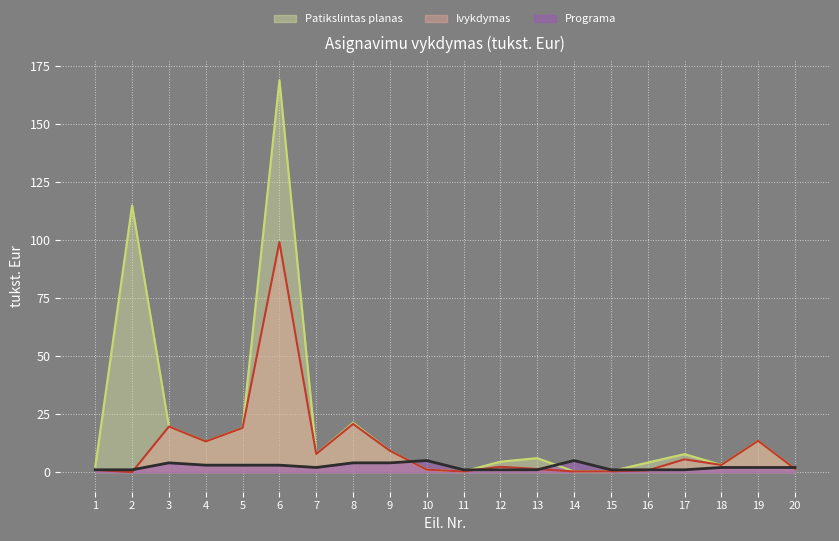

Which series has the largest range (max minus min)?

Patikslintas planas